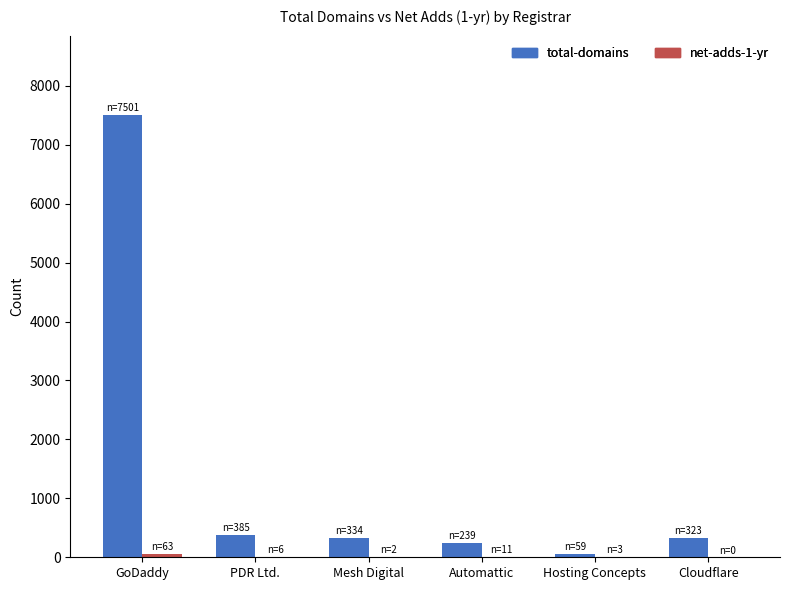

What is the total value across all series at Cloudflare?

323